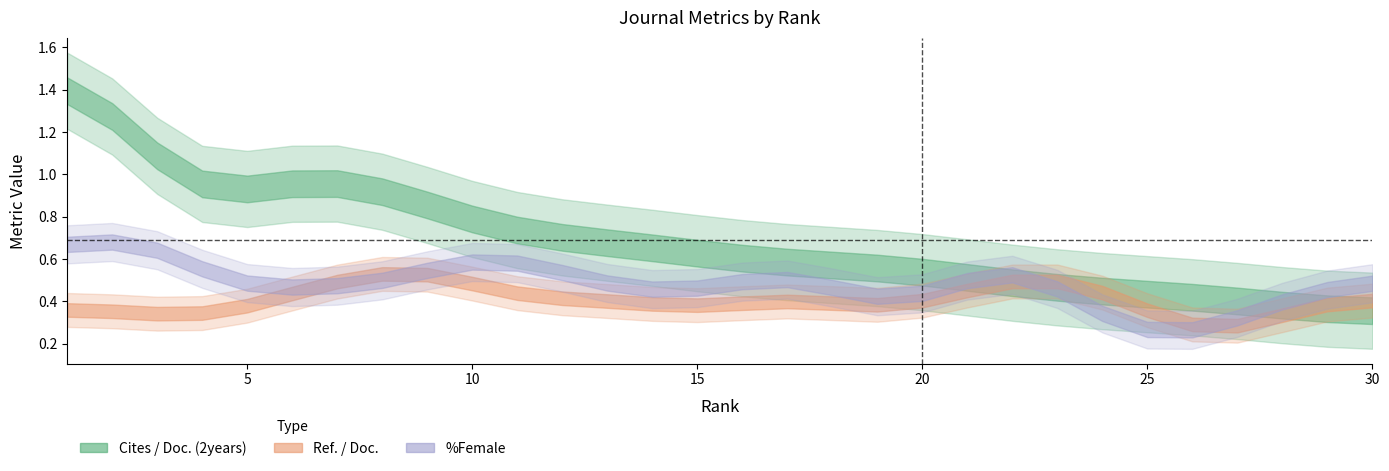

Between 3 and 30, which series saw the biggest shift?

Cites / Doc. (2years)